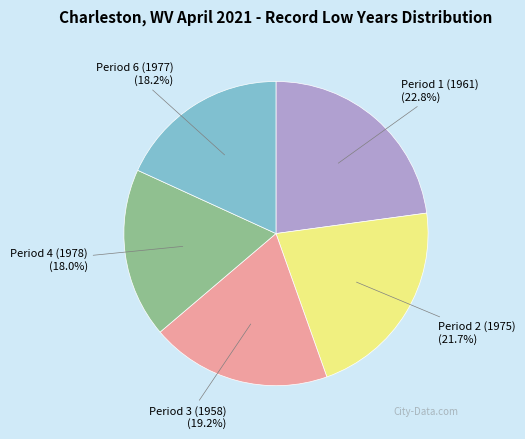

Which category has the biggest portion of the pie?

Period 1 (1961)